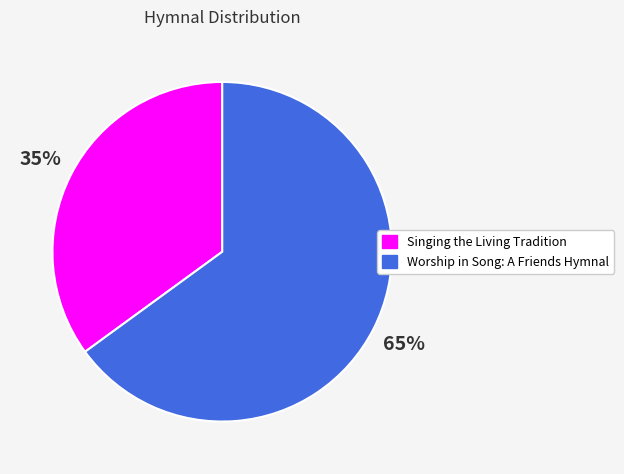

True or false: Worship in Song: A Friends Hymnal accounts for 75% of the total.

False